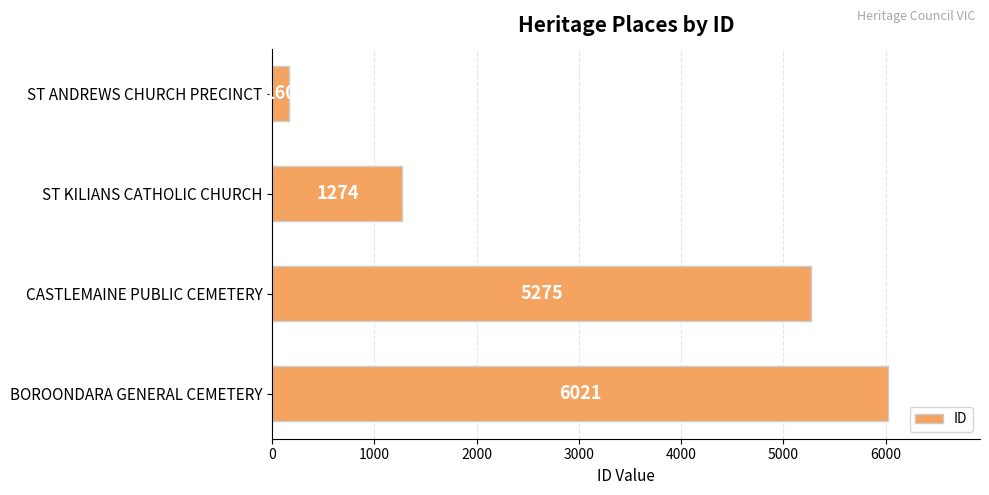

The chart shows a value of 1737 at CASTLEMAINE PUBLIC CEMETERY. True or false?

False